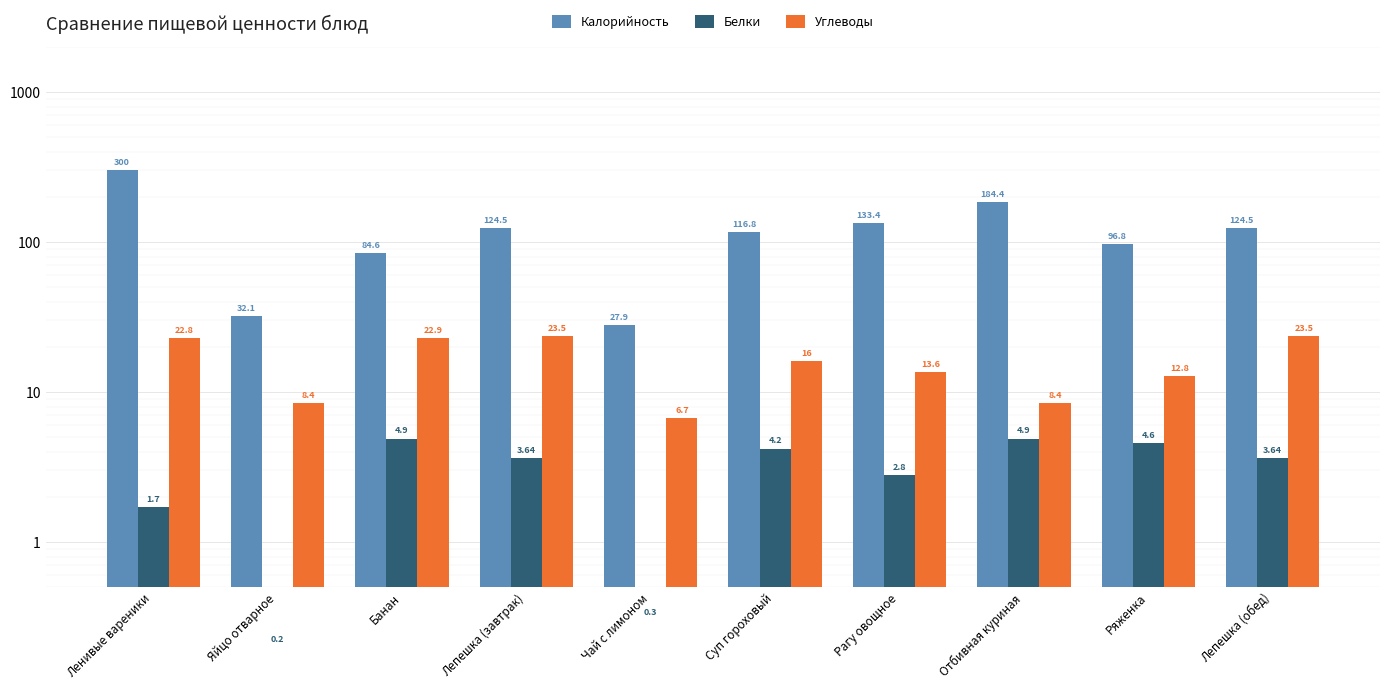

The value of Белки at Лепешка (обед) is 3.6. True or false?

True